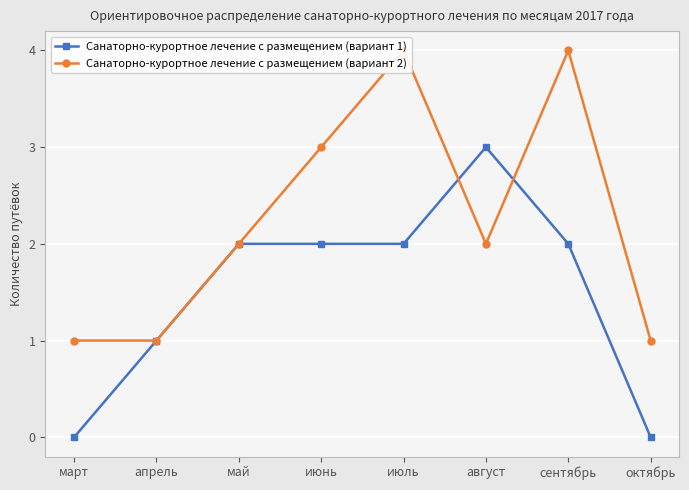

What is the difference between the highest and lowest values at март?

1